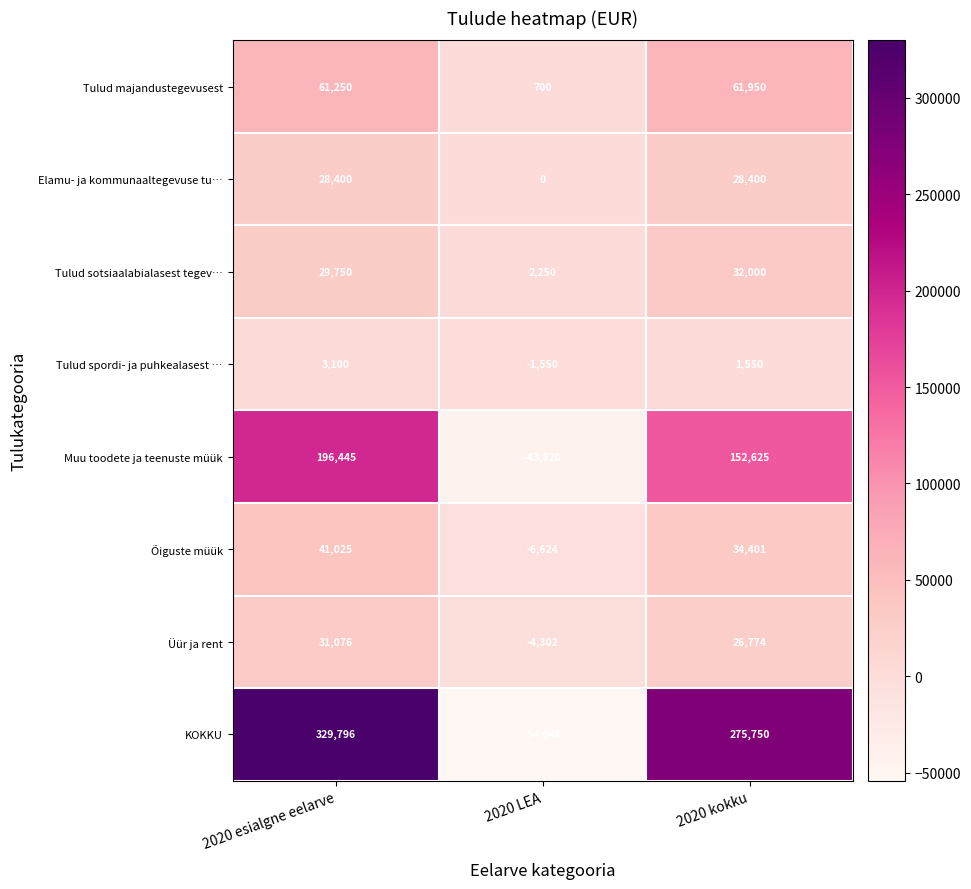

Is it true that KOKKU equals 120097 at 2020 kokku?

False